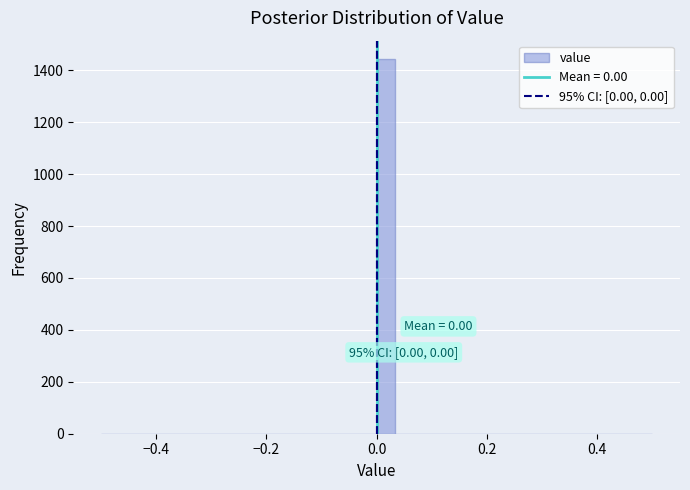

Around what value on the x-axis is the tallest bar? Give the approximate position of its centre, as read against the axis.

0.02